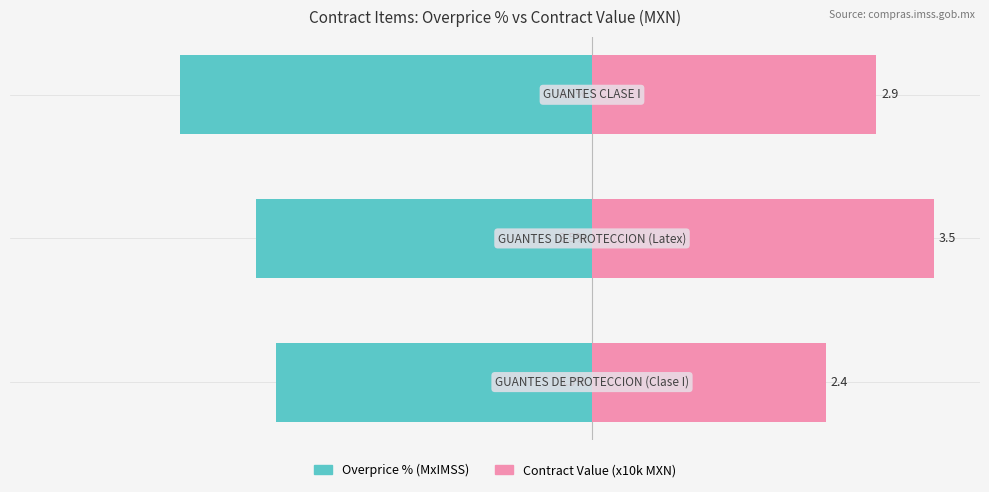

The value of Overprice % (MxIMSS) at 1 is -3.5. True or false?

True